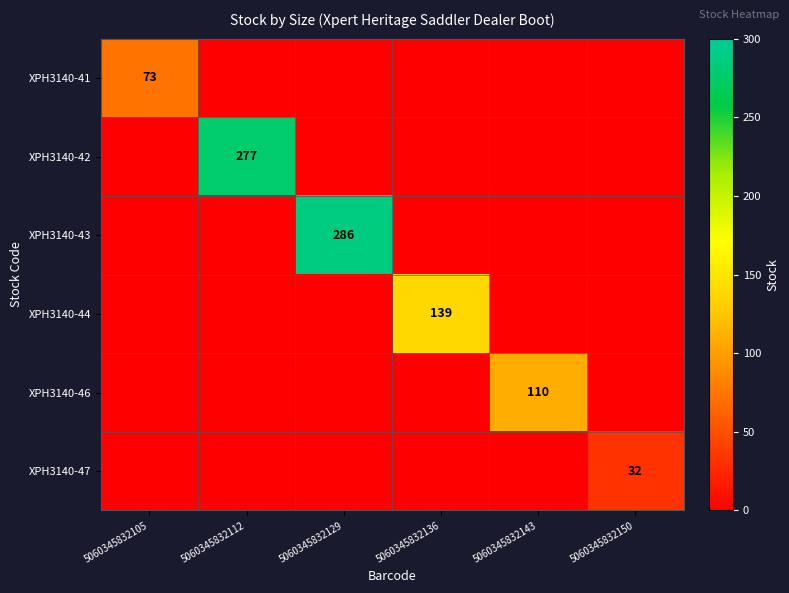

Which has a higher value, 5060345832129 or 5060345832150?

5060345832129